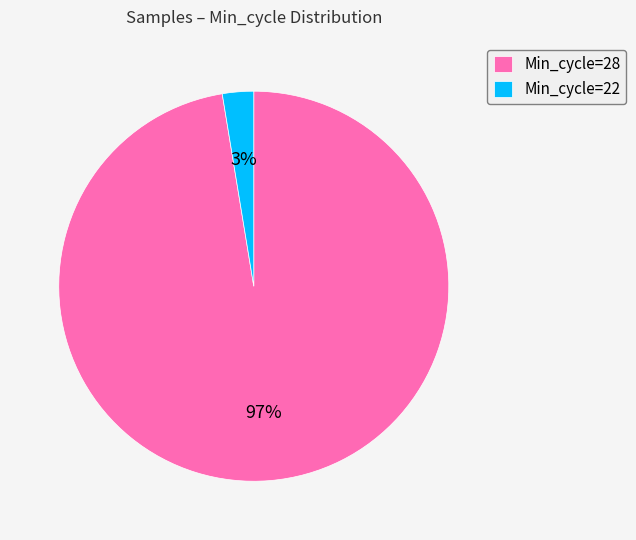

Is it true that Min_cycle=22 is 17% of the pie?

False